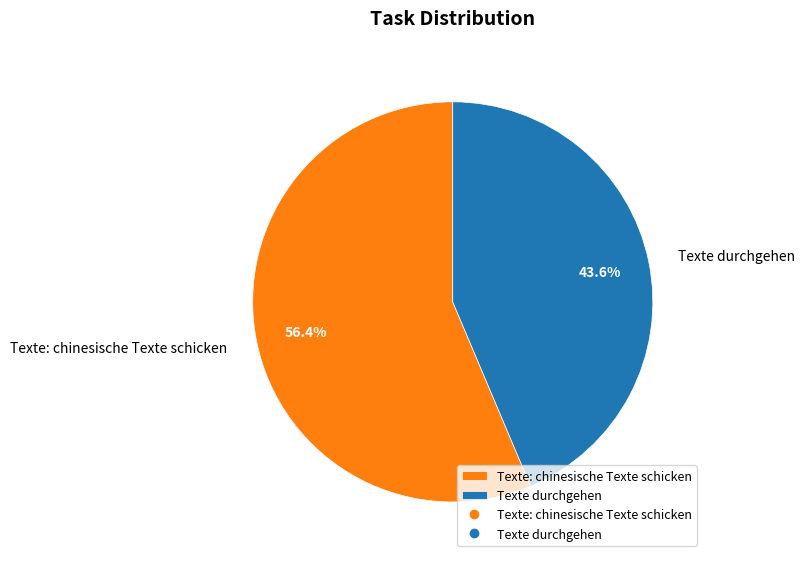

Rank the categories by value from highest to lowest.

Texte: chinesische Texte schicken, Texte durchgehen